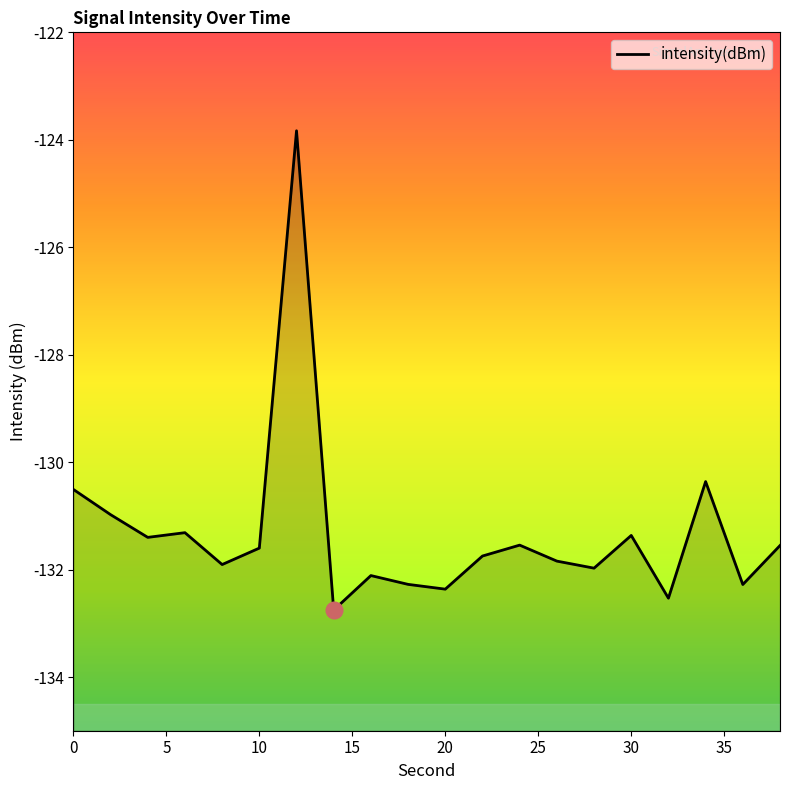

What is the smallest value displayed?

-132.8